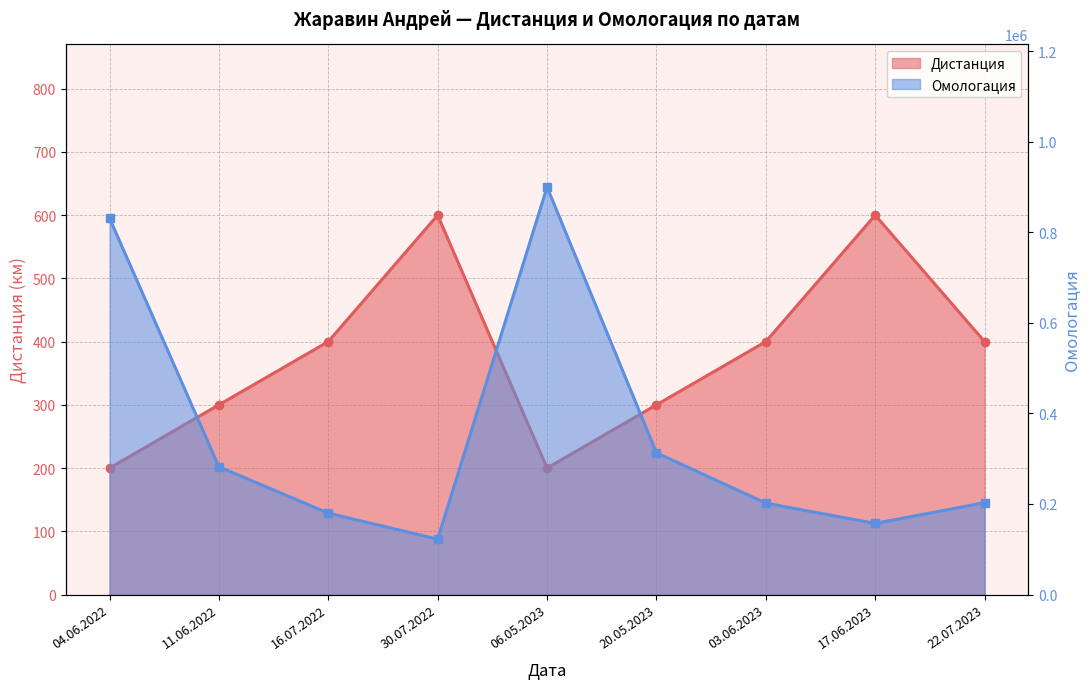

Is it true that Дистанция equals 400 at 16.07.2022?

True